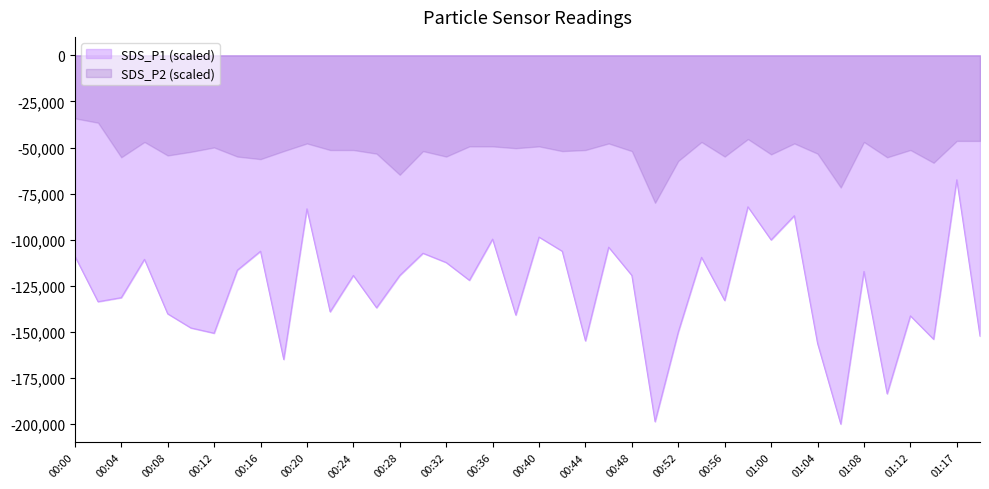

Which series has the largest total across all categories?

SDS_P2 (scaled)